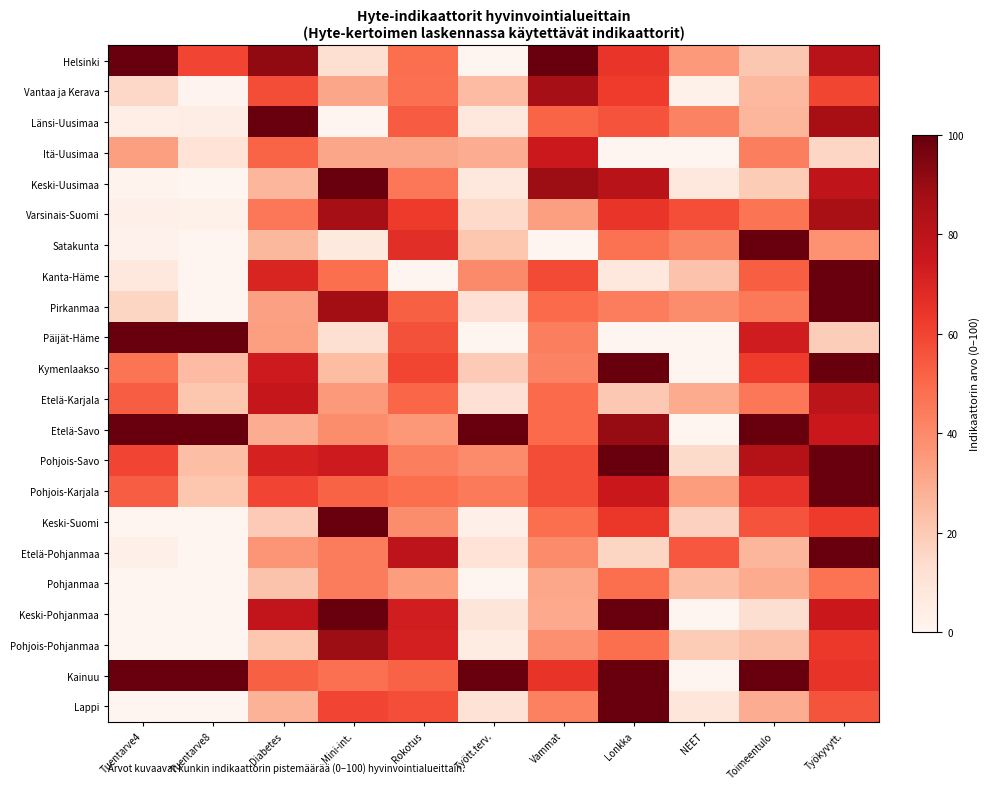

What is the spread (max minus min) of values at Työkyvytt.?

84.1